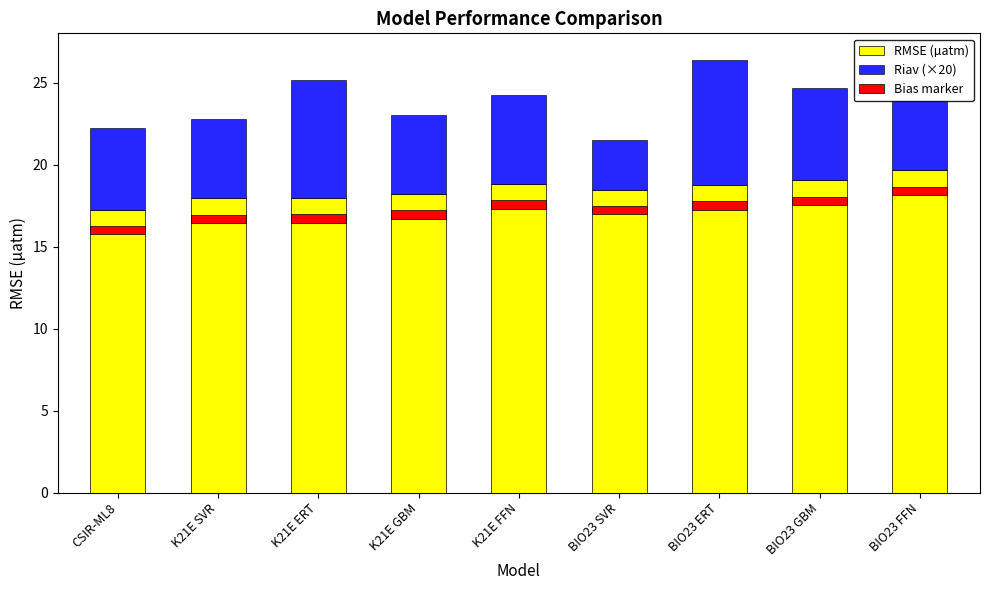

What position from the left is BIO23 ERT?

7